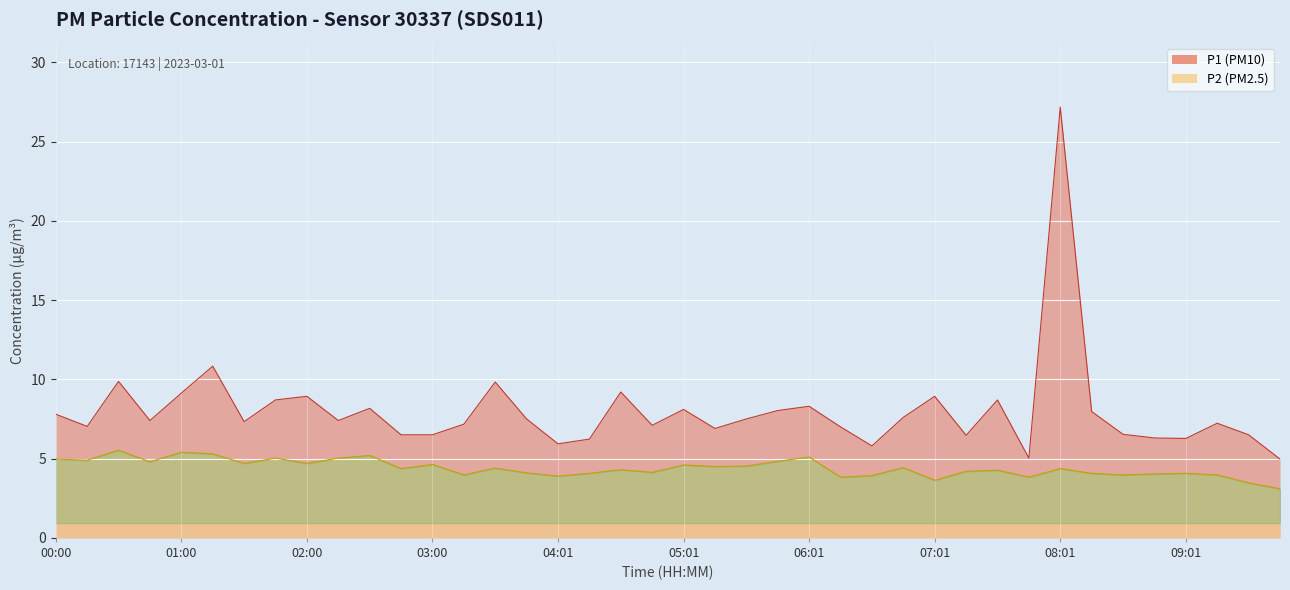

Rank the series by their maximum value, from lowest to highest.

P2, P1